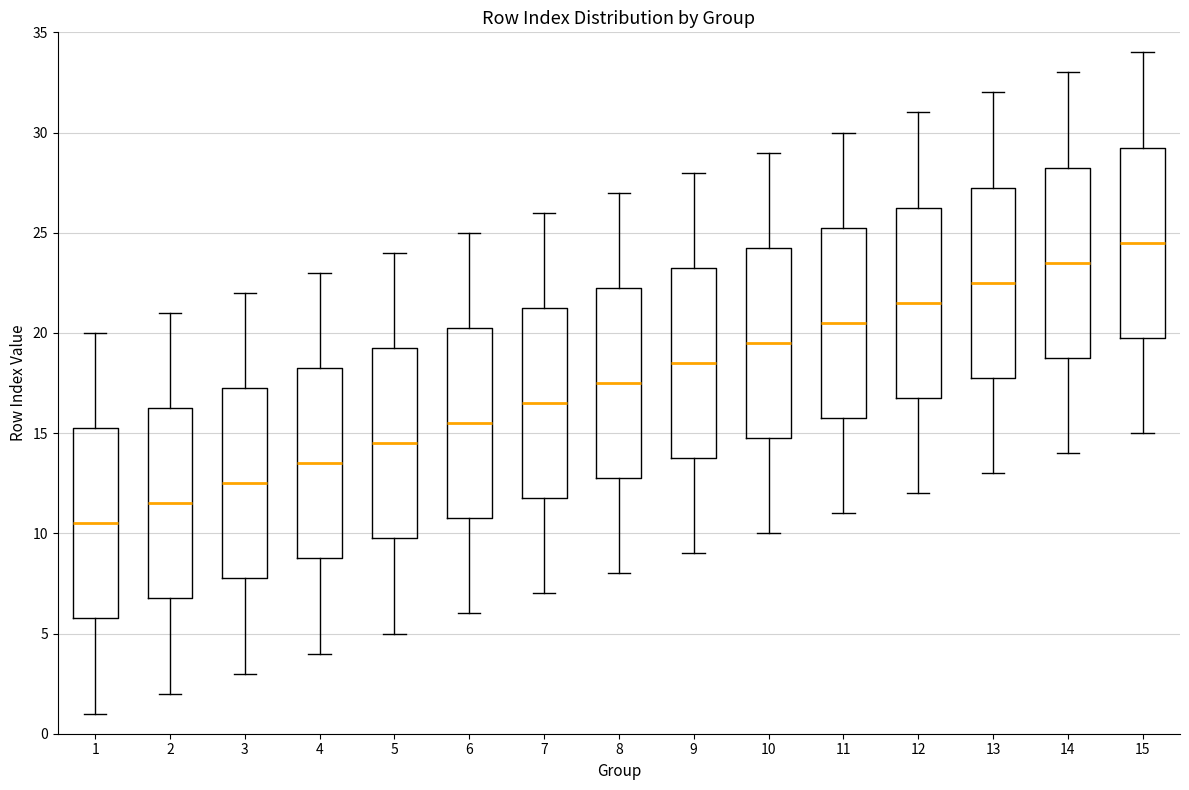

Reading left to right, transcribe this box plot: for each box, give where its median line is, the range the box spans, and where its two whiskers end, as read against the y-axis. The values are not printed on the chart, so give them approximately, as read against the axis.

1: median 10.5, box 6.0 to 15.5, whiskers 1.0 to 20.0
2: median 11.5, box 7.0 to 16.5, whiskers 2.0 to 21.0
3: median 12.5, box 8.0 to 17.5, whiskers 3.0 to 22.0
4: median 13.5, box 9.0 to 18.5, whiskers 4.0 to 23.0
5: median 14.5, box 10.0 to 19.5, whiskers 5.0 to 24.0
6: median 15.5, box 11.0 to 20.5, whiskers 6.0 to 25.0
7: median 16.5, box 12.0 to 21.5, whiskers 7.0 to 26.0
8: median 17.5, box 13.0 to 22.5, whiskers 8.0 to 27.0
9: median 18.5, box 14.0 to 23.5, whiskers 9.0 to 28.0
10: median 19.5, box 15.0 to 24.5, whiskers 10.0 to 29.0
11: median 20.5, box 16.0 to 25.5, whiskers 11.0 to 30.0
12: median 21.5, box 17.0 to 26.5, whiskers 12.0 to 31.0
13: median 22.5, box 18.0 to 27.5, whiskers 13.0 to 32.0
14: median 23.5, box 19.0 to 28.5, whiskers 14.0 to 33.0
15: median 24.5, box 20.0 to 29.5, whiskers 15.0 to 34.0